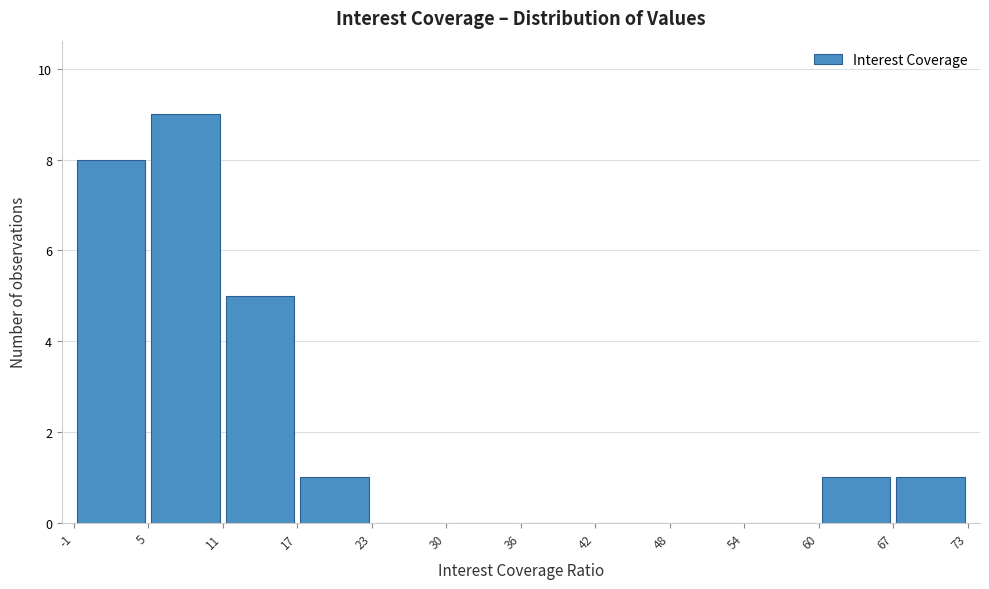

Reading left to right, transcribe this chart: for each bar, give the range it covers on the x-axis and its height. The values are not printed on the chart, so give them approximately, as read against the axis.

-1 to 5: 8
5 to 11: 9
11 to 17: 5
17 to 23: 1
23 to 30: 0
30 to 36: 0
36 to 42: 0
42 to 48: 0
48 to 54: 0
54 to 60: 0
60 to 67: 1
67 to 73: 1